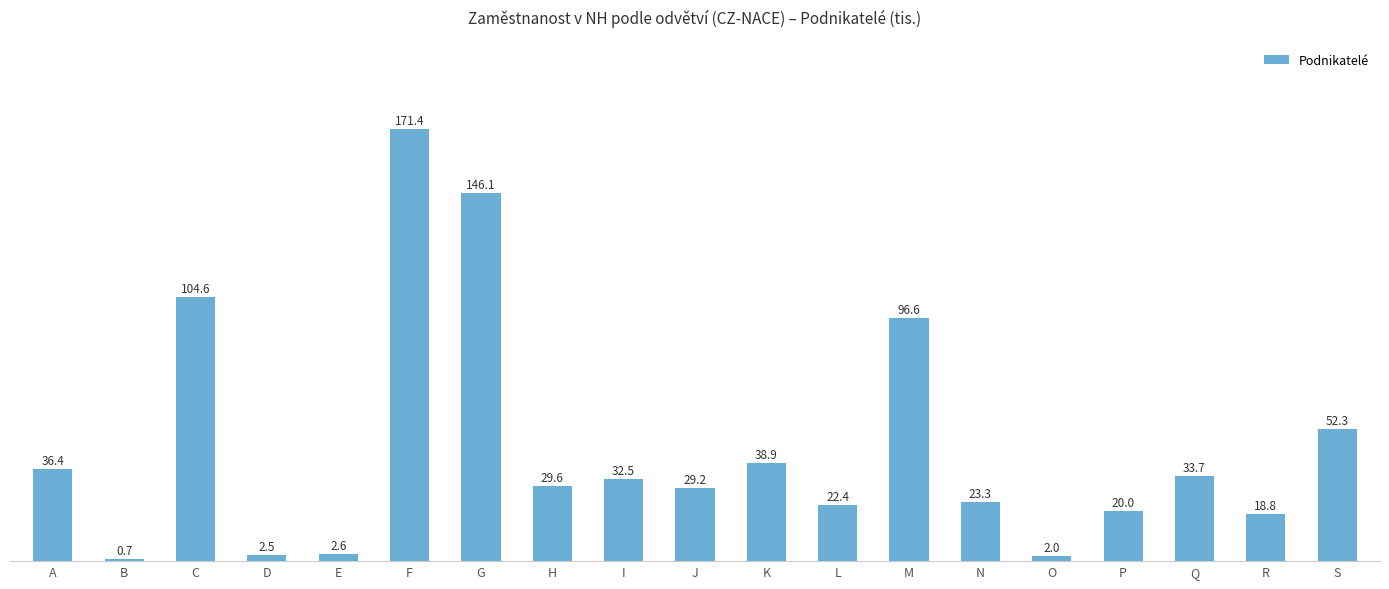

List the labels in order of value, largest first.

F, G, C, M, S, K, A, Q, I, H, J, N, L, P, R, E, D, O, B